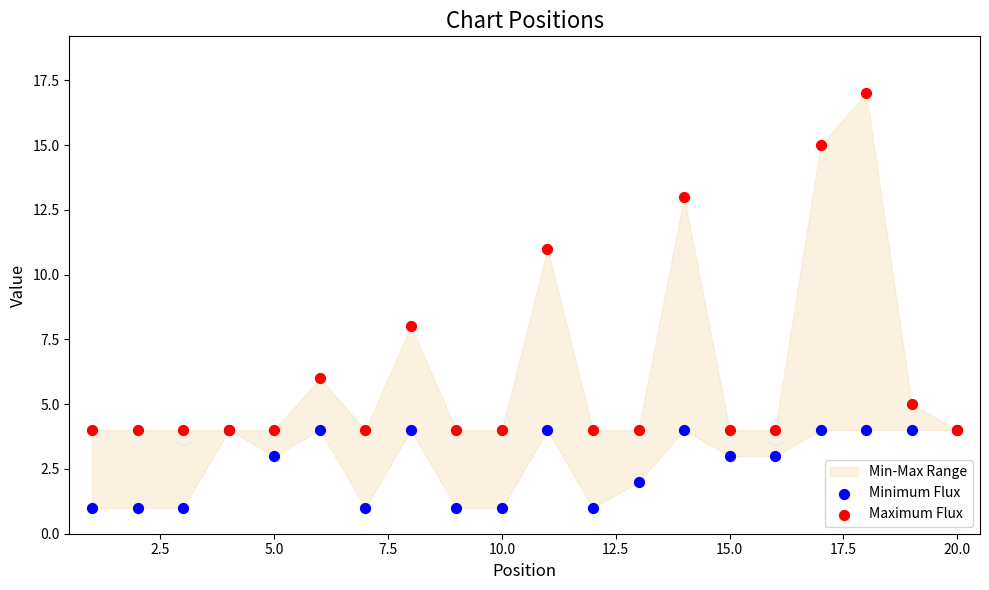

Across all series, what Y value is closest to 9?

8